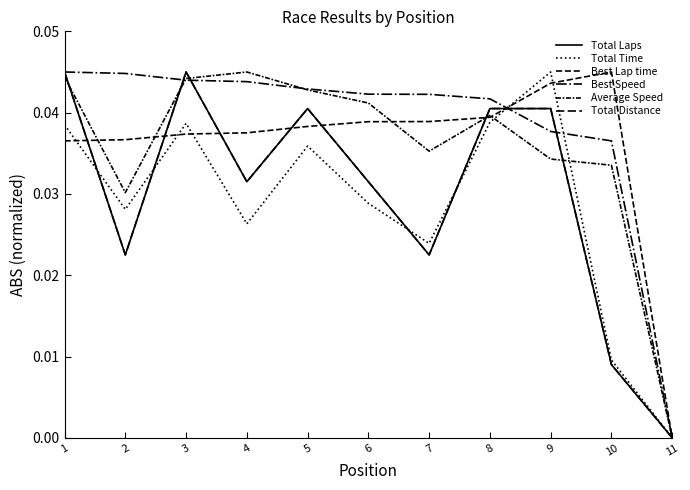

Is it true that Best Speed equals -0.0 at 11?

False